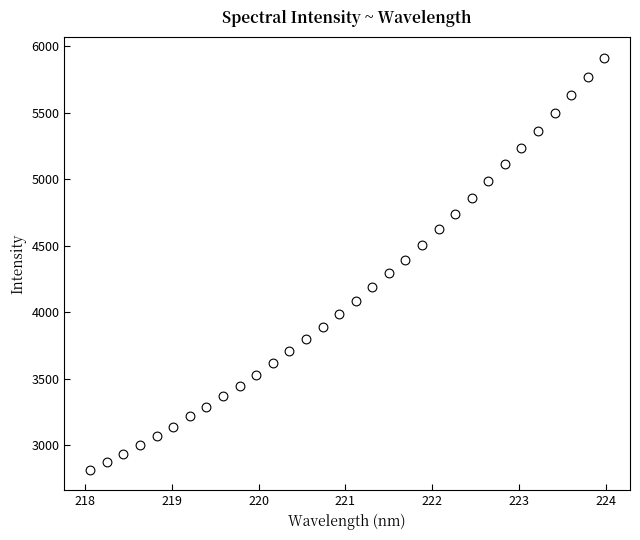

What is the range of Y values (max minus min)?

3098.6